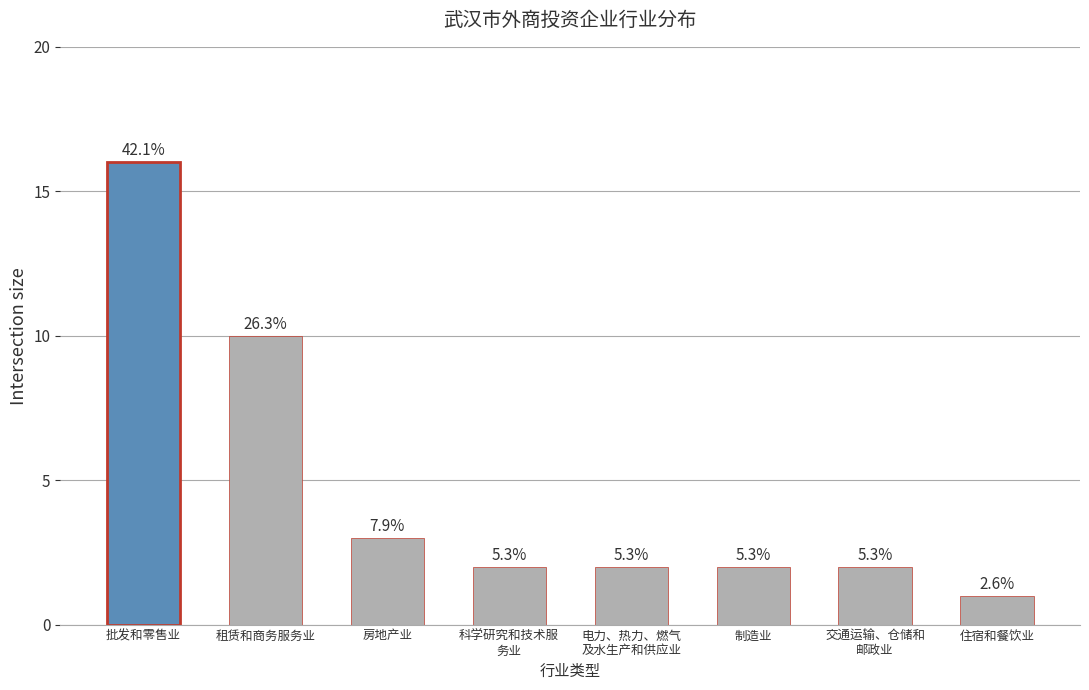

How many bars are there in total?

8